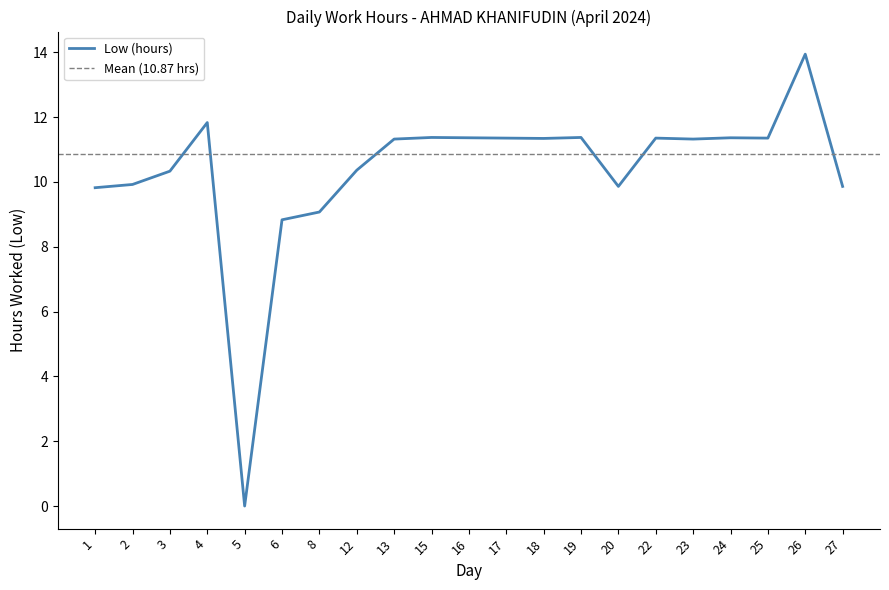

True or false: there are more than 1 points higher than both neighbors.

True